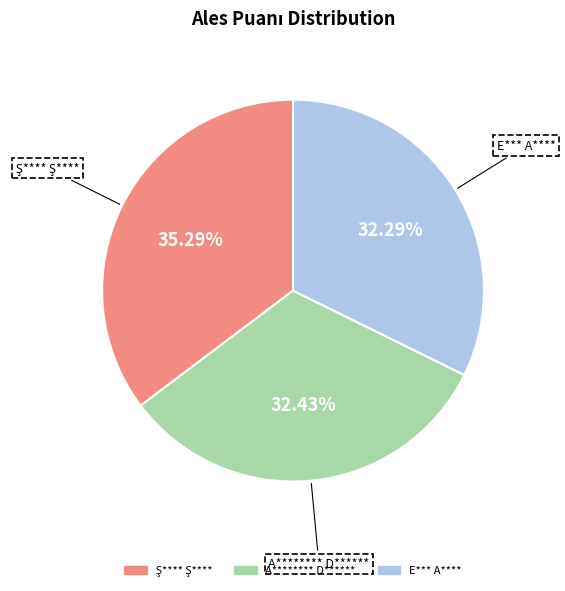

Does any single category account for the majority?

No